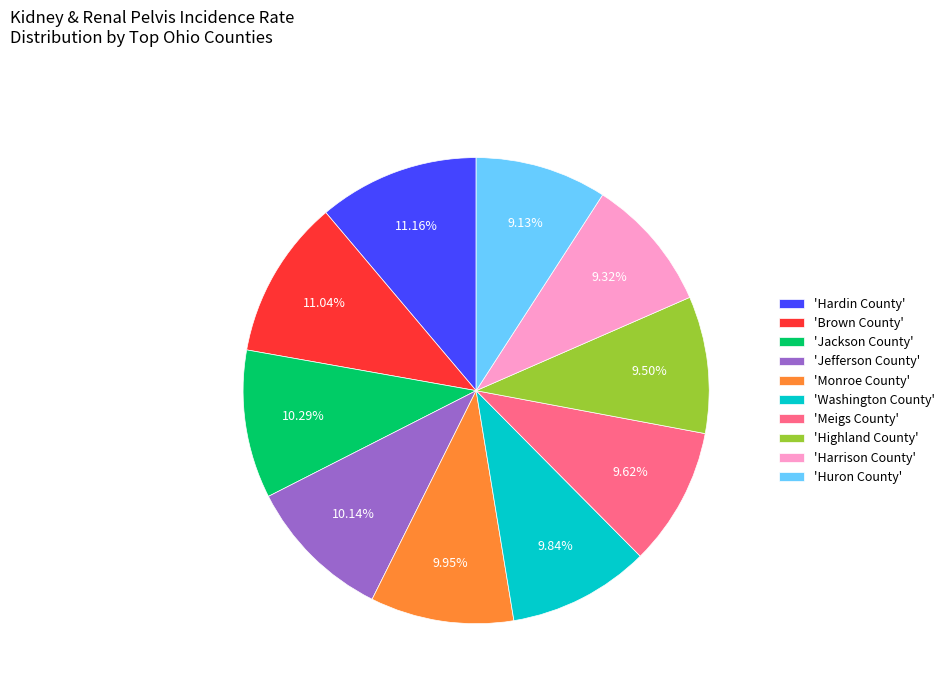

To the nearest percent, what is the average slice percentage?

10%